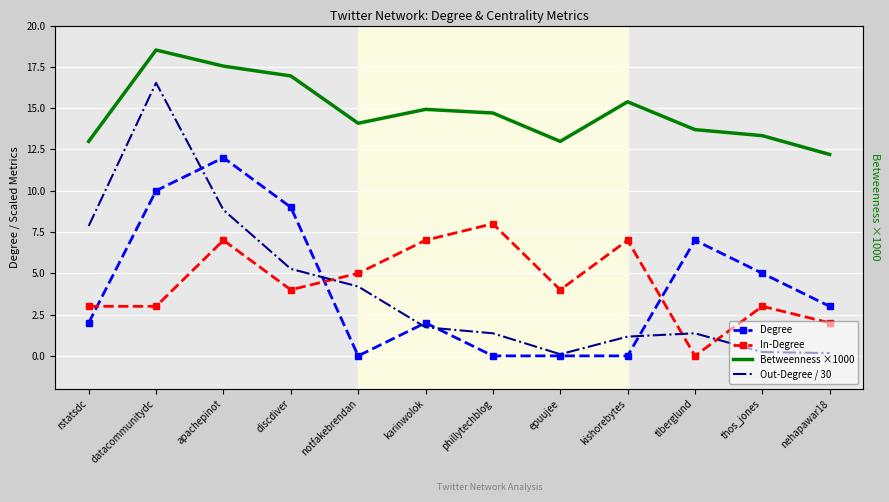

Read the Betweenness ×1000 value at datacommunitydc.

18.5